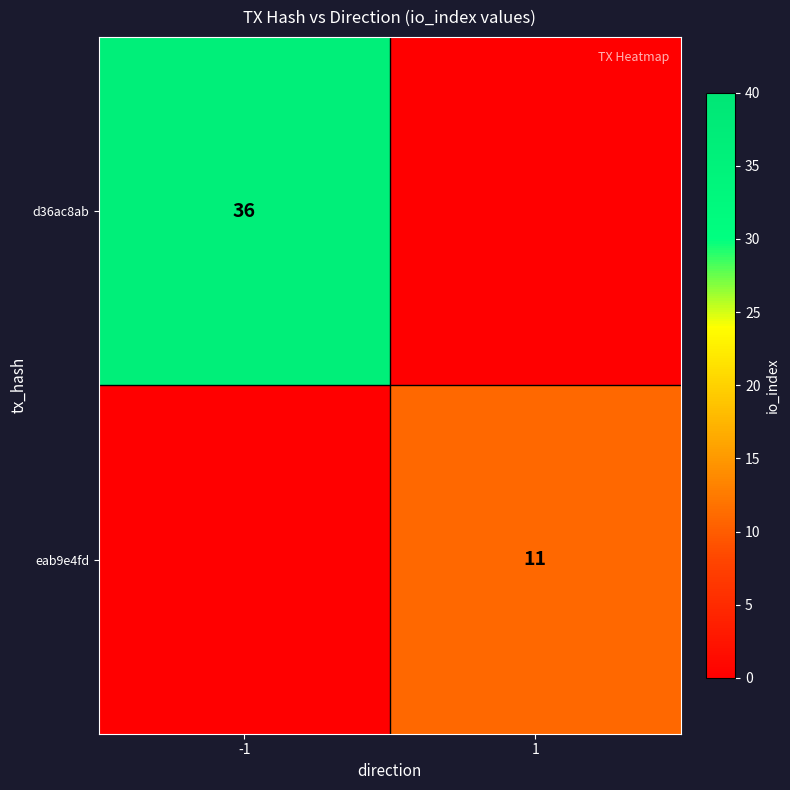

How many series are shown in this chart?

2